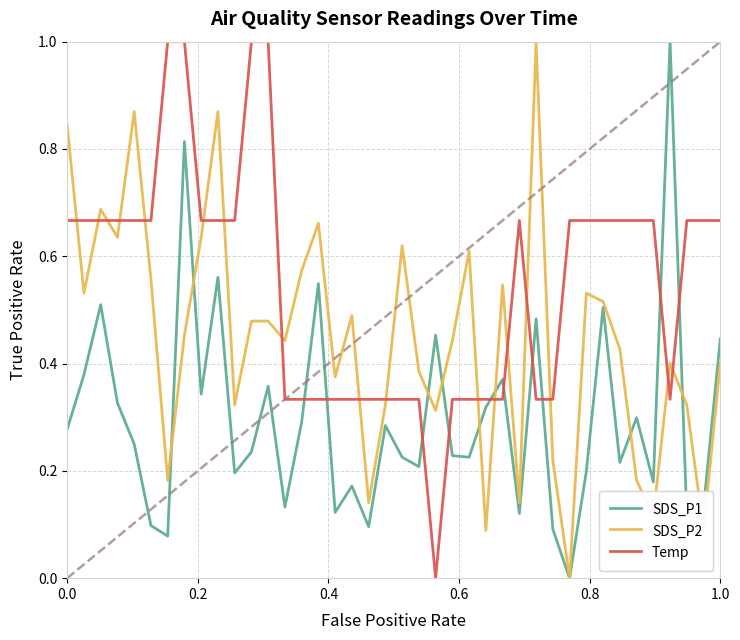

How many intersections are there between Temp and SDS_P2?

17